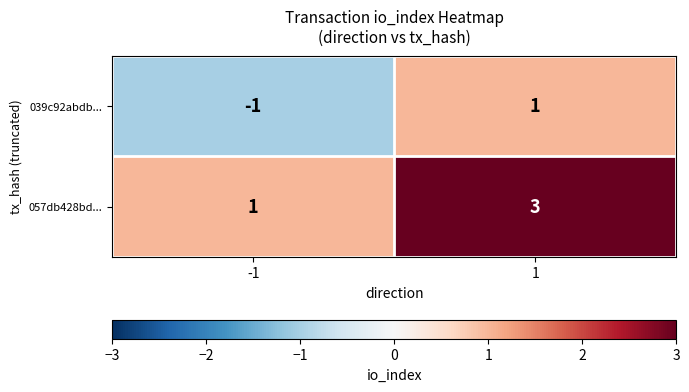

What is the sum of the 057db428bd... values at 1 and -1?

4